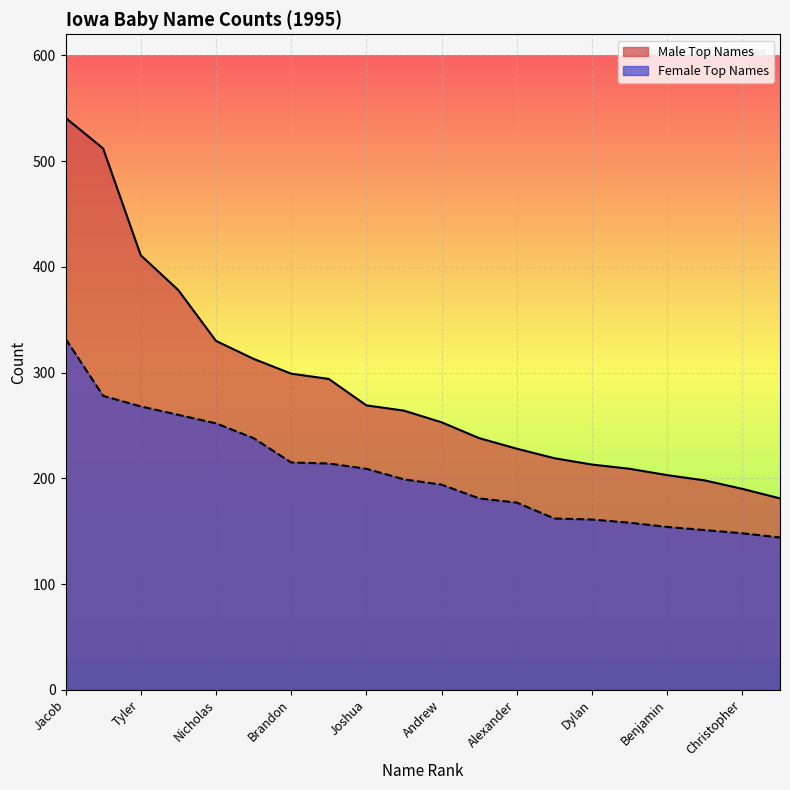

What is the approximate value of Male Top Names at Matthew?

313